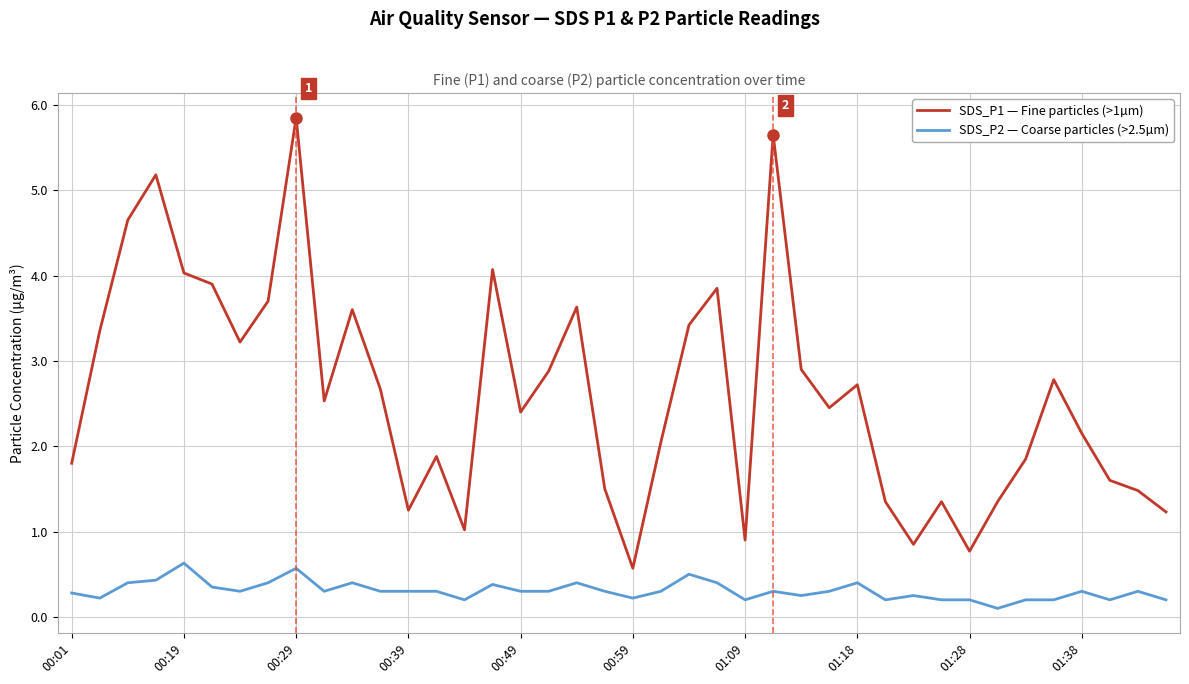

What is the lowest value of the SDS_P1 — Fine particles (>1µm) series?

0.6